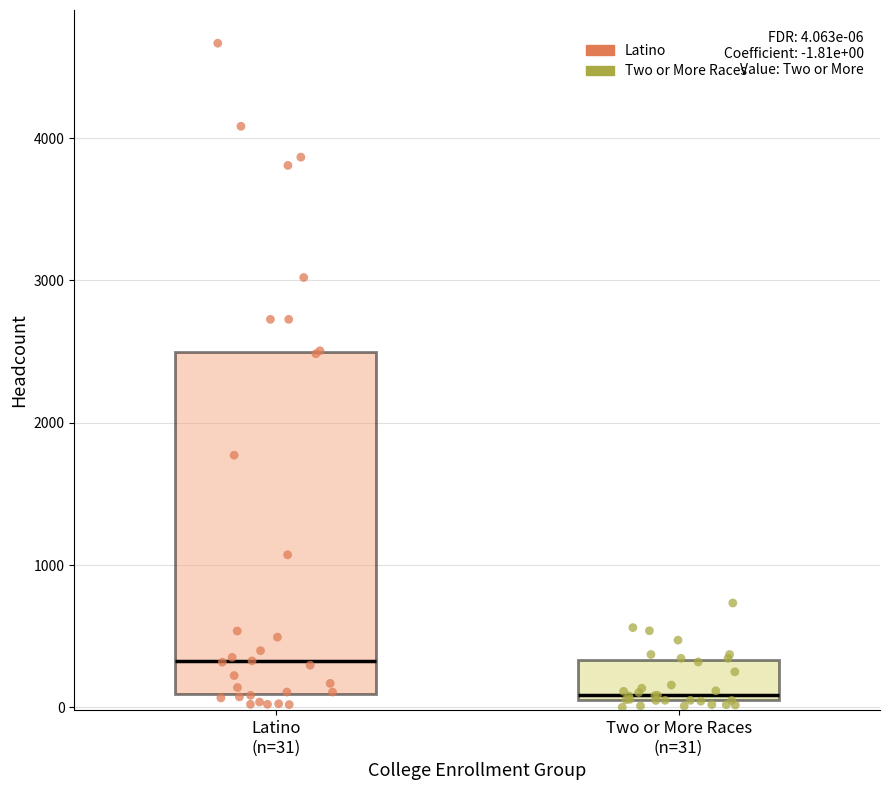

Which series has the widest spread of Y values?

Latino